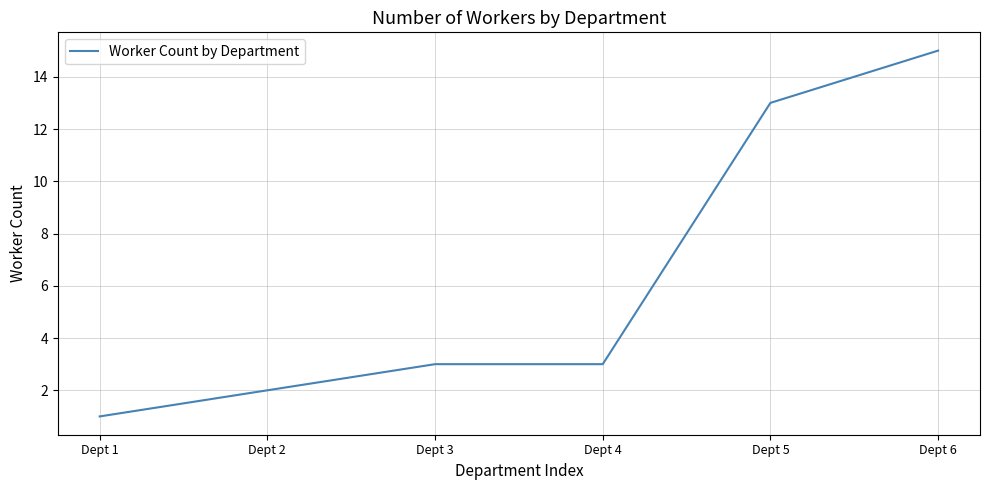

The chart shows a value of 3 at Dept 3. True or false?

True